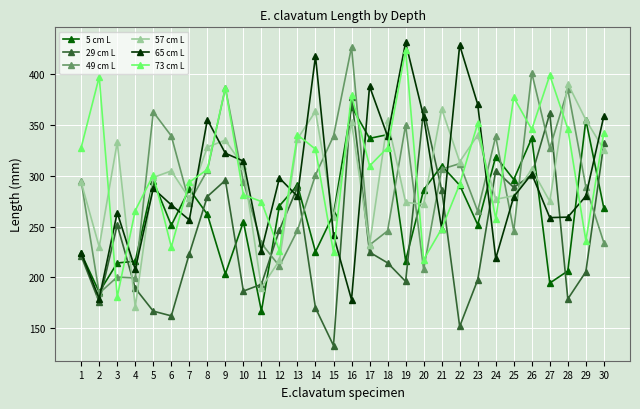

What is the sum of all 65 cm L values?

8842.8